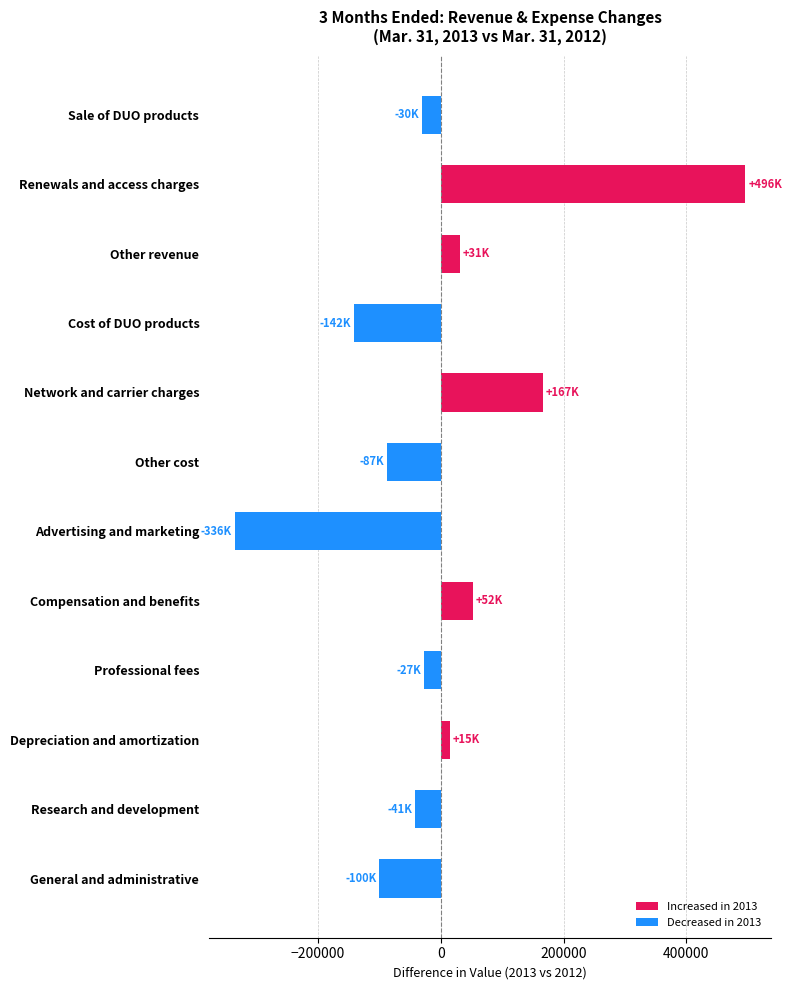

What is the approximate value at Research and development, to the nearest 50?

-41400